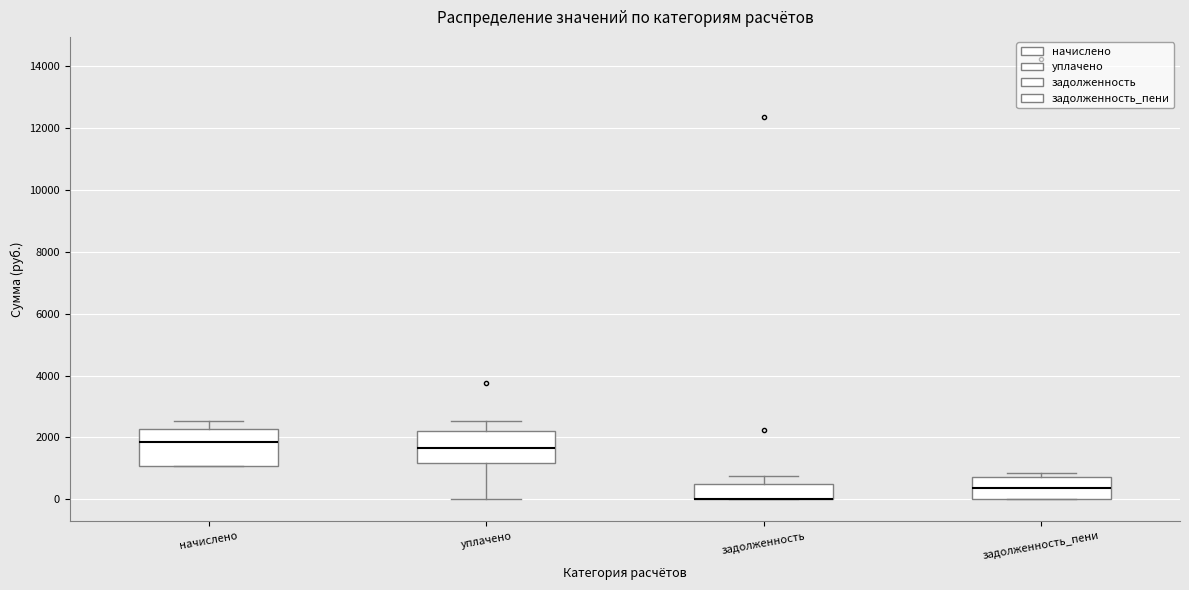

Reading left to right, read every box against the y-axis: the position of its median line, the range the box covers, and the ends of its whiskers. The values are not printed on the chart, so give them approximately, as read against the axis.

начислено: median 1800, box 1000 to 2200, whiskers 1000 to 2600
уплачено: median 1600, box 1200 to 2200, whiskers 0 to 2600
задолженность: median 0 (drawn on the box's lower edge), box 0 to 400, whiskers 0 to 800
задолженность_пени: median 400, box 0 to 800, whiskers 0 to 800 (just above the box's upper edge)